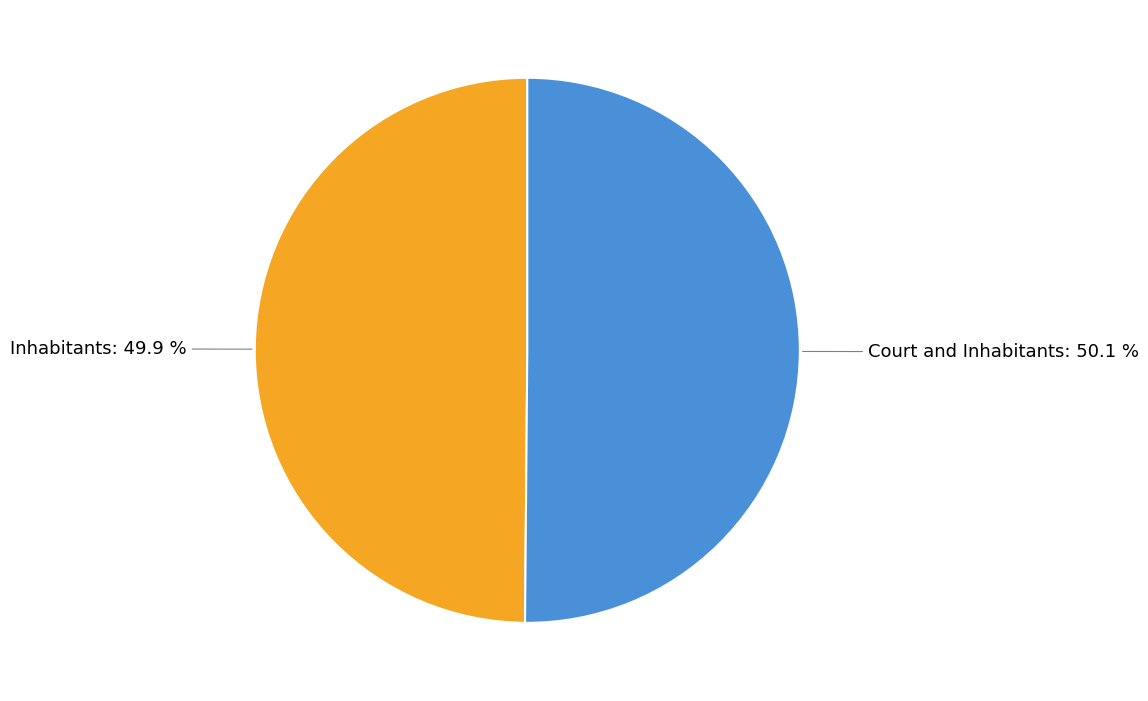

Approximately how many times larger is the value at Court and Inhabitants compared to Inhabitants?

1.0